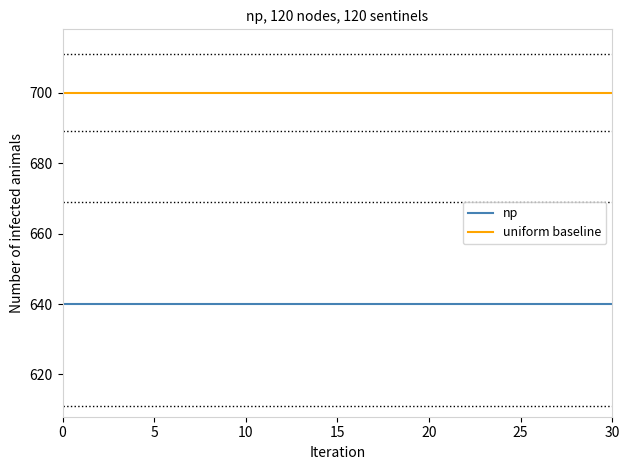

Which series has the largest total across all categories?

uniform baseline